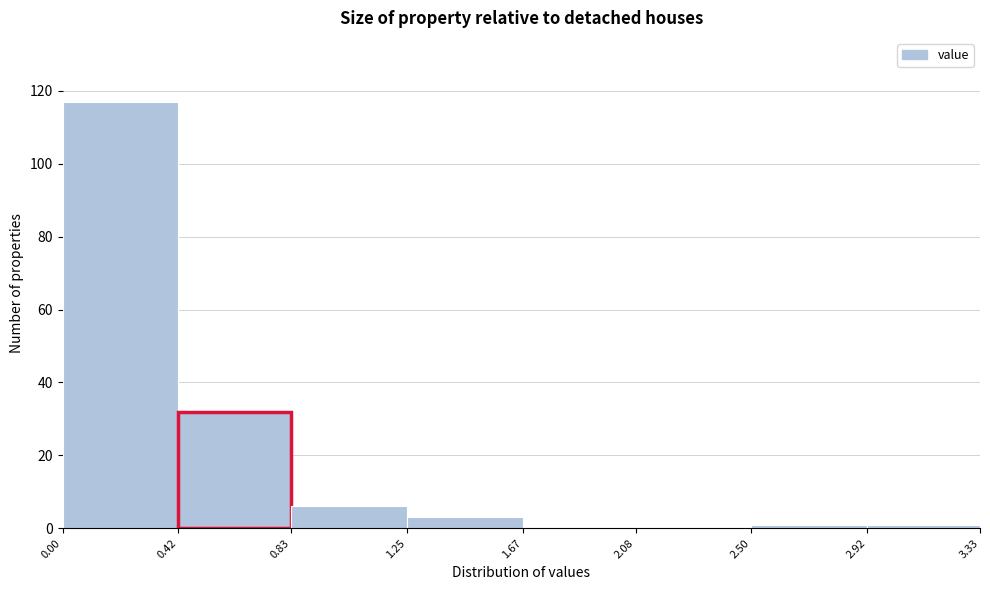

What is the height of the bar covering 0.83 to 1.25 on the x-axis? The values are not printed on the chart, so give them approximately, as read against the axis.

6